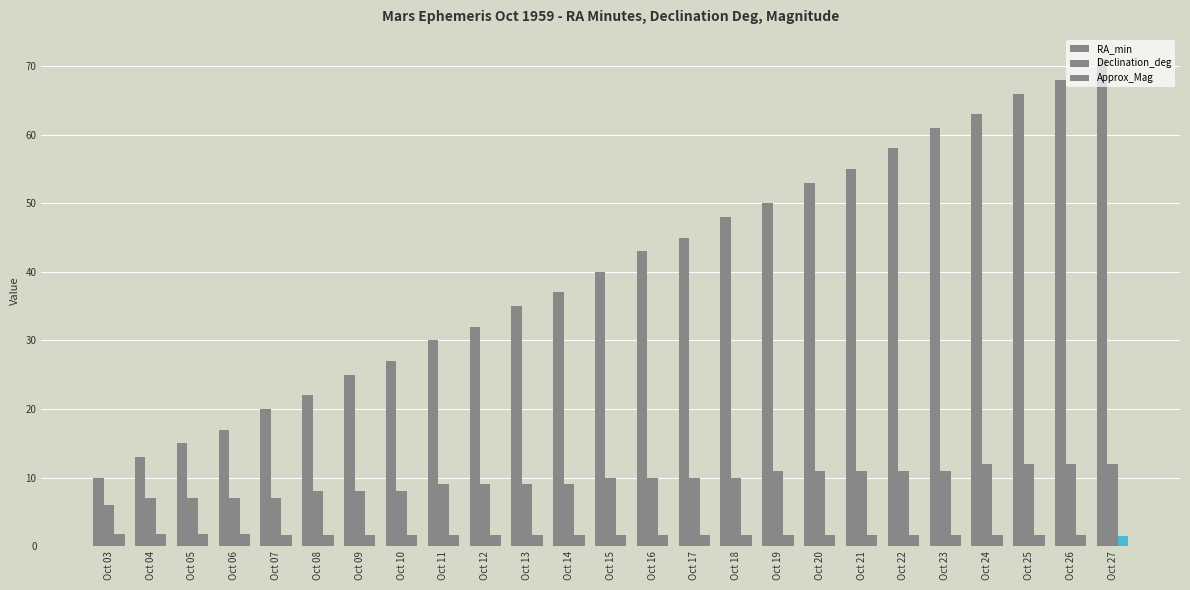

Between Oct 26 and Oct 18, which is larger?

Oct 26